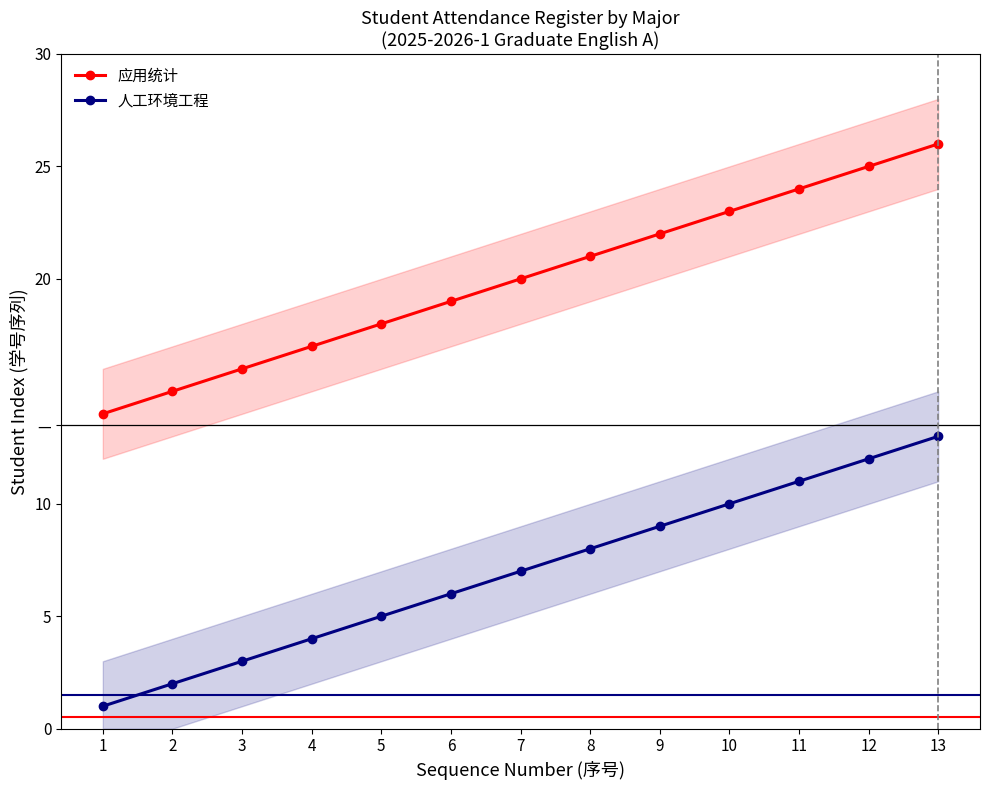

Reading right to left, list all the values displayed in this chart.

应用统计: 13=26	12=25	11=24	10=23	9=22	8=21	7=20	6=19	5=18	4=17	3=16	2=15	1=14
人工环境工程: 13=13	12=12	11=11	10=10	9=9	8=8	7=7	6=6	5=5	4=4	3=3	2=2	1=1